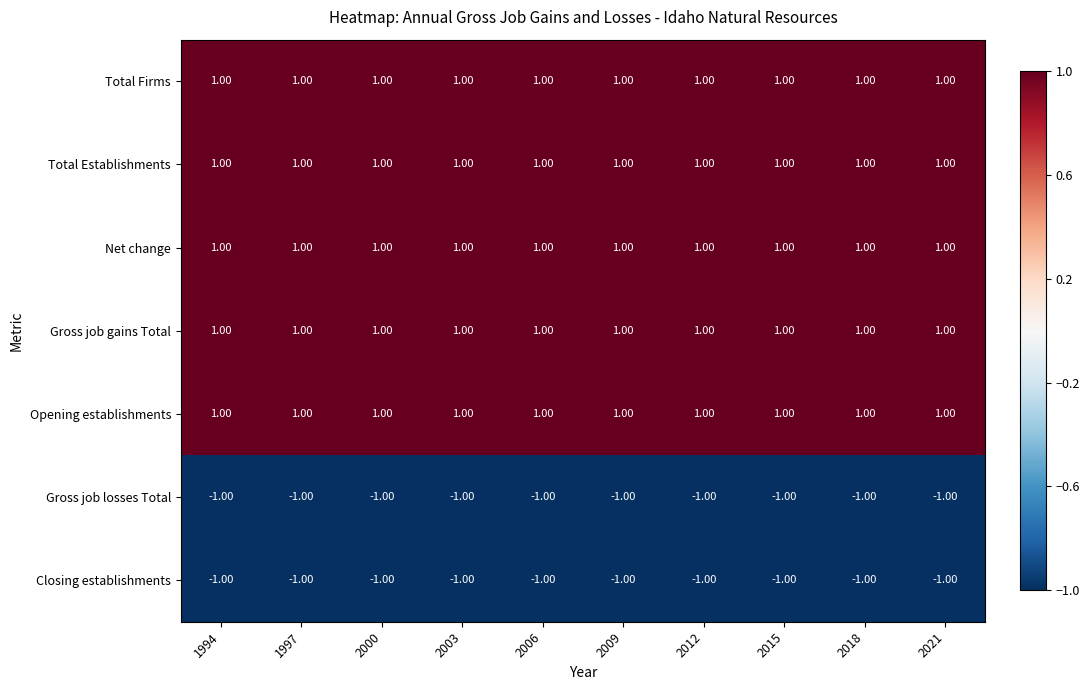

What is the sum of all Gross job losses Total values?

-10